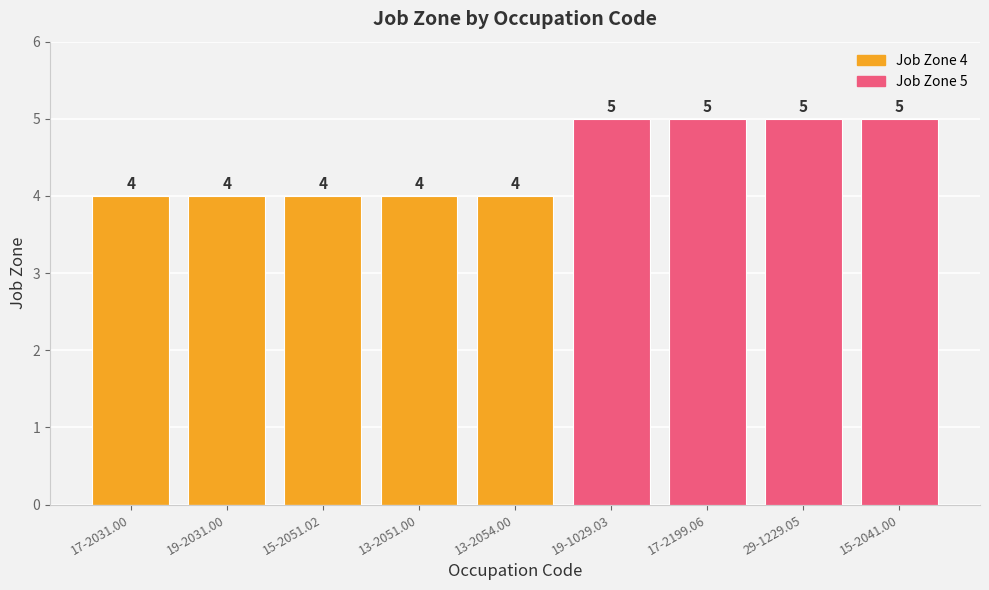

What is the maximum value shown in the chart?

5